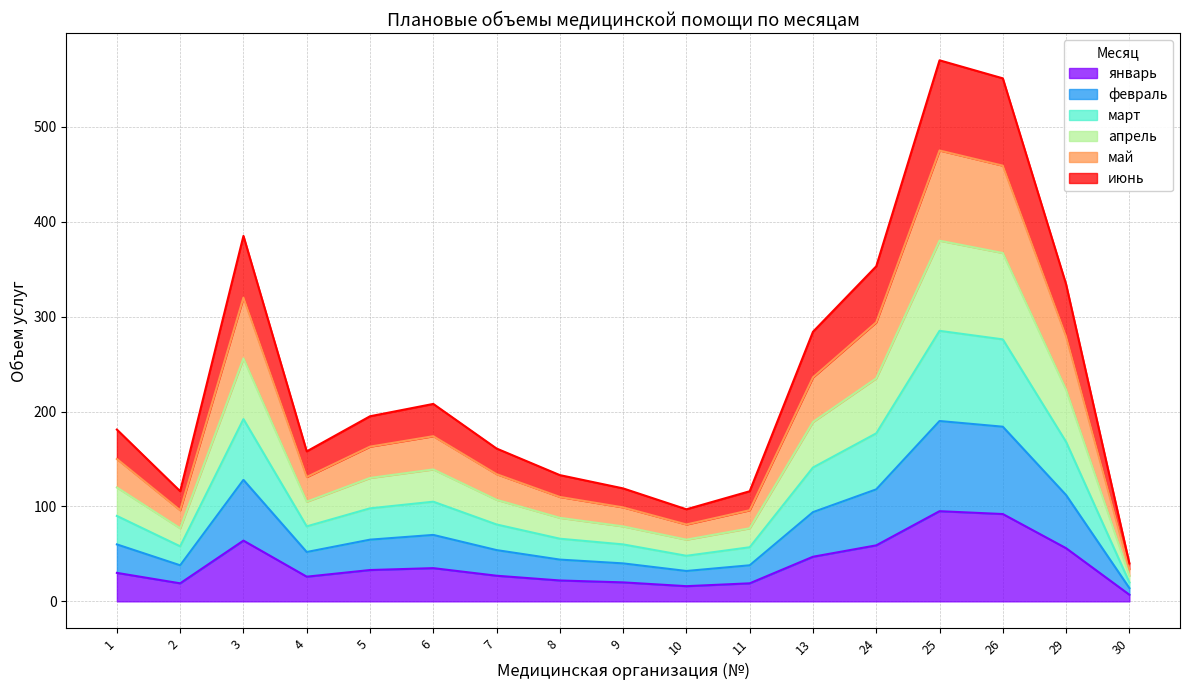

What is the minimum value shown in the chart?

7